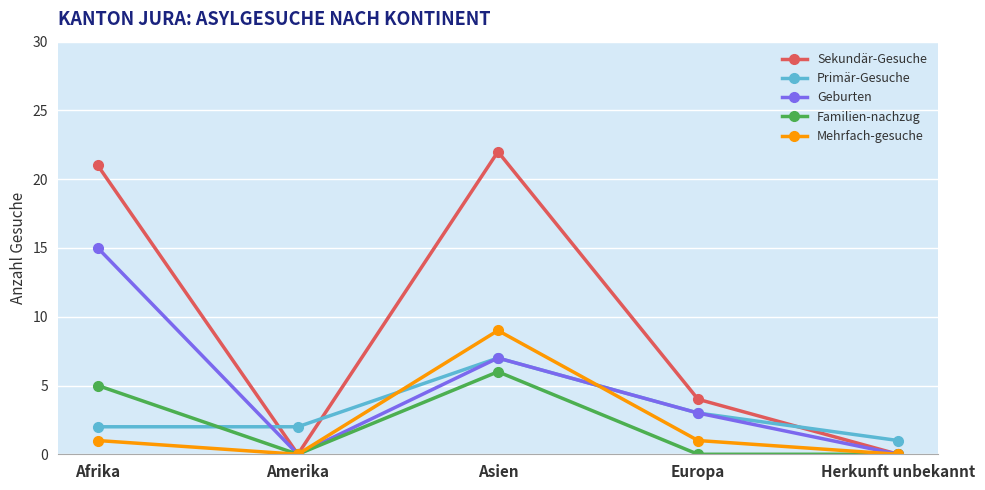

The Mehrfach-gesuche series shows 1 at Afrika. True or false?

True